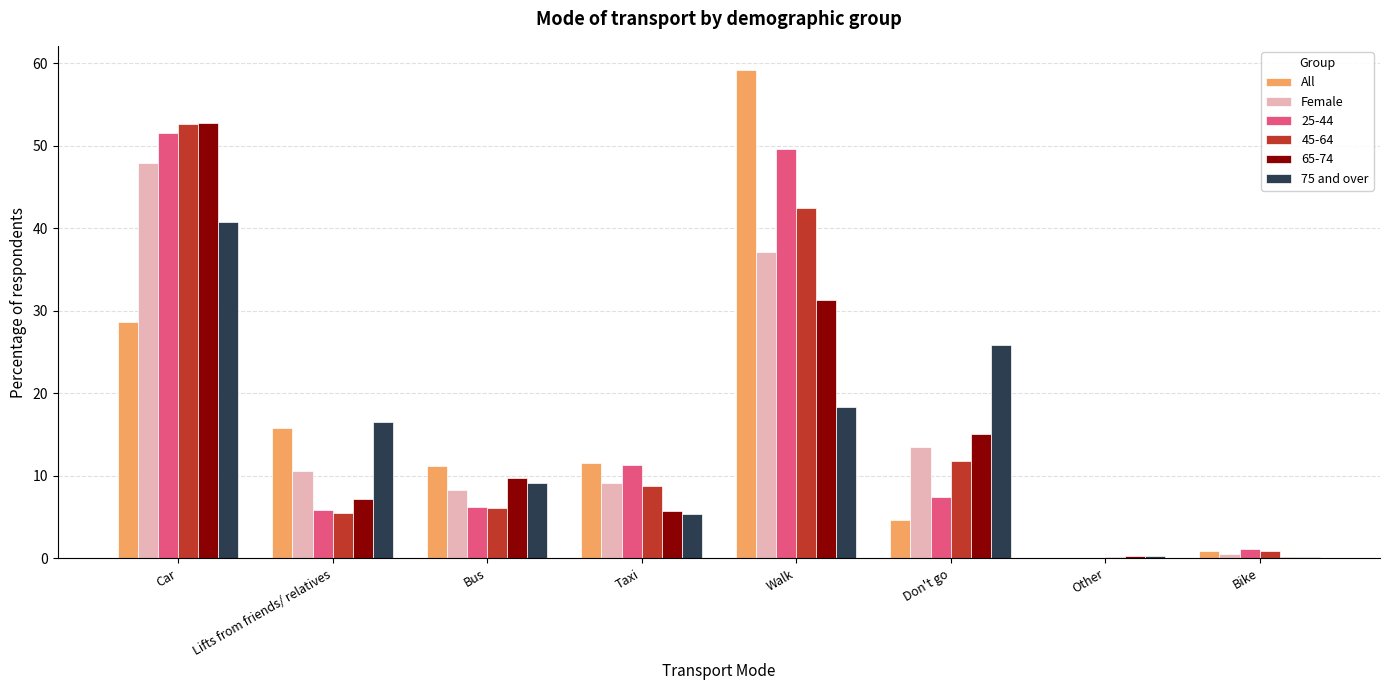

What is the sum of the 65-74 values at Bus and Don't go?

24.8